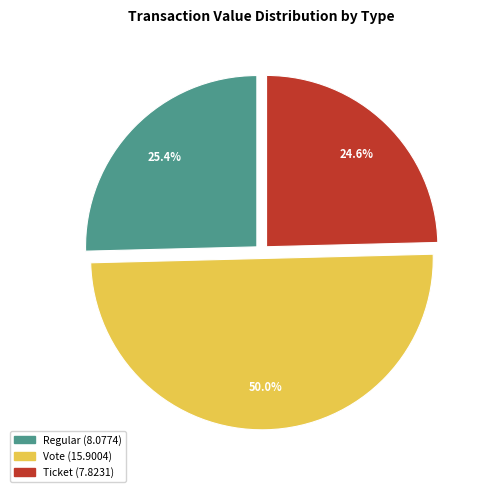

Is there a majority slice in this chart?

No